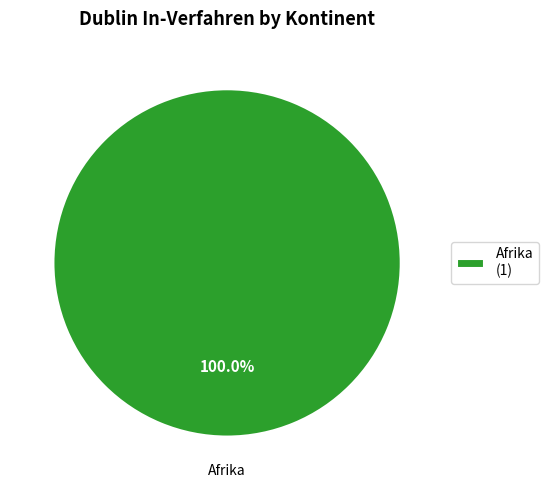

How many slices are in this pie chart?

1